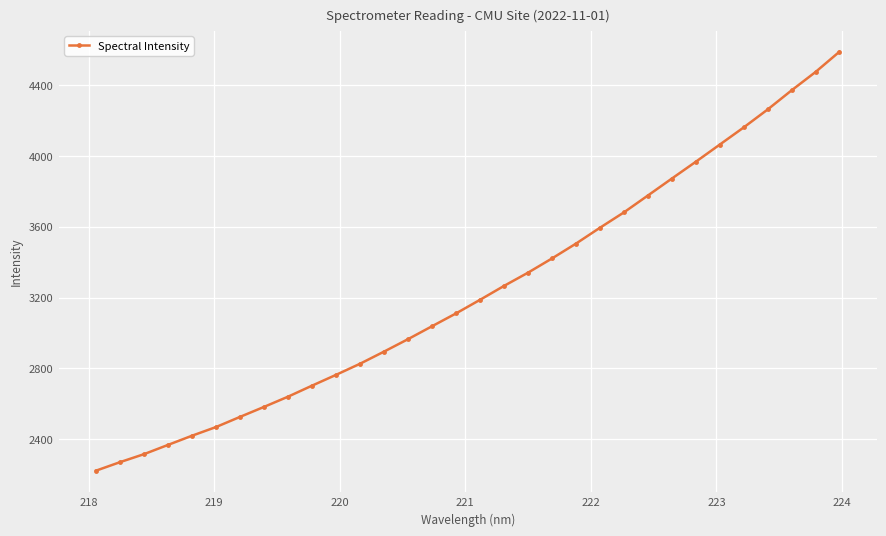

What is the value of the 30th point from the left?

4371.1